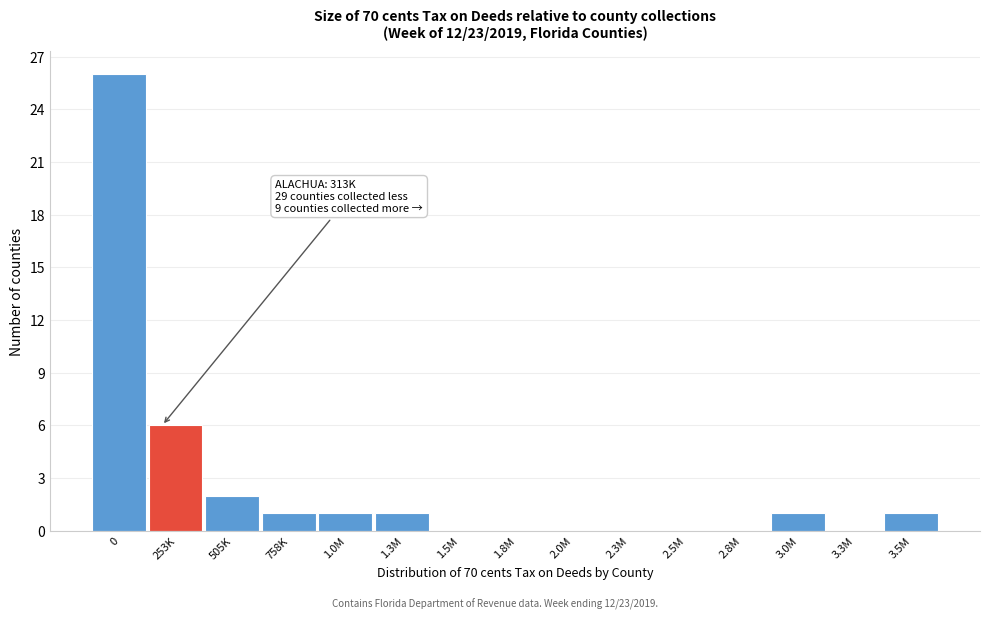

Reading left to right, extract all data points from this chart.

0=26	253K=6	505K=2	758K=1	1.0M=1	1.3M=1	1.5M=0	1.8M=0	2.0M=0	2.3M=0	2.5M=0	2.8M=0	3.0M=1	3.3M=0	3.5M=1